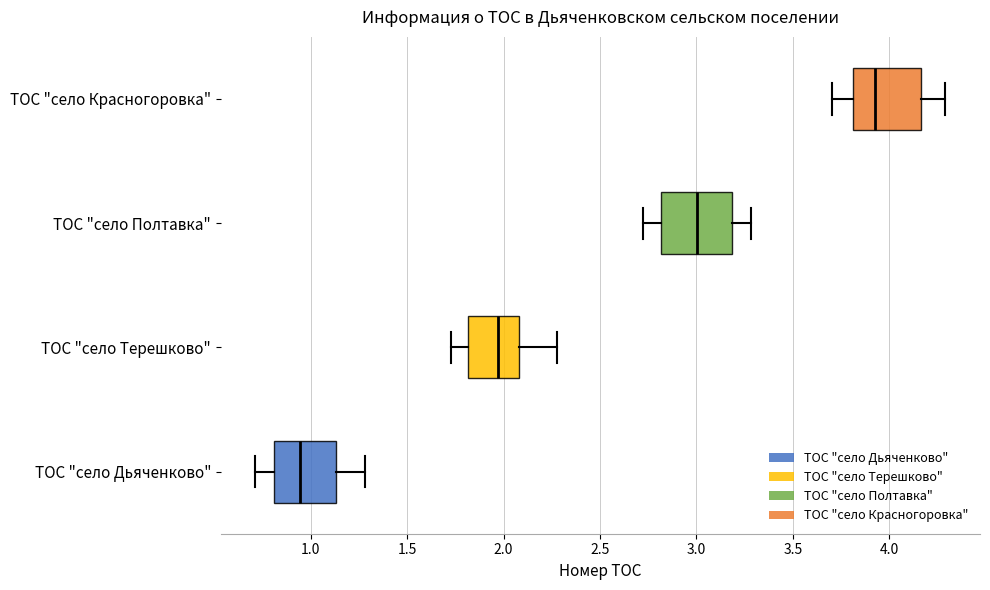

Reading bottom to top, read every box against the x-axis: the position of its median line, the range the box covers, and the ends of its whiskers. The values are not printed on the chart, so give them approximately, as read against the axis.

ТОС "село Дьяченково": median 0.95, box 0.80 to 1.15, whiskers 0.70 to 1.30
ТОС "село Терешково": median 1.95, box 1.80 to 2.10, whiskers 1.75 to 2.30
ТОС "село Полтавка": median 3.00, box 2.80 to 3.20, whiskers 2.70 to 3.30
ТОС "село Красногоровка": median 3.90, box 3.80 to 4.15, whiskers 3.70 to 4.30